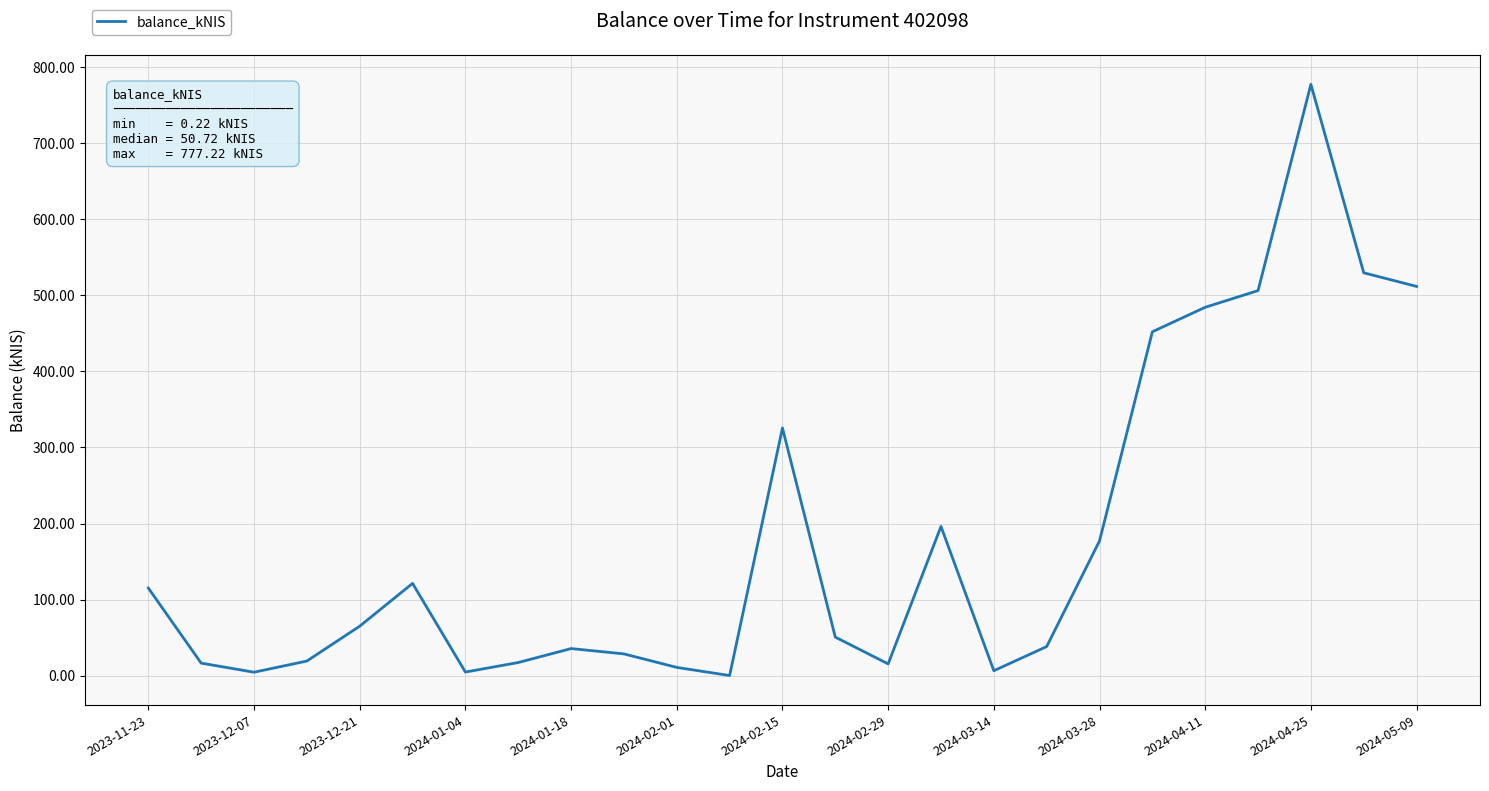

How many interior local peaks (higher than both neighbors) does the data have?

5